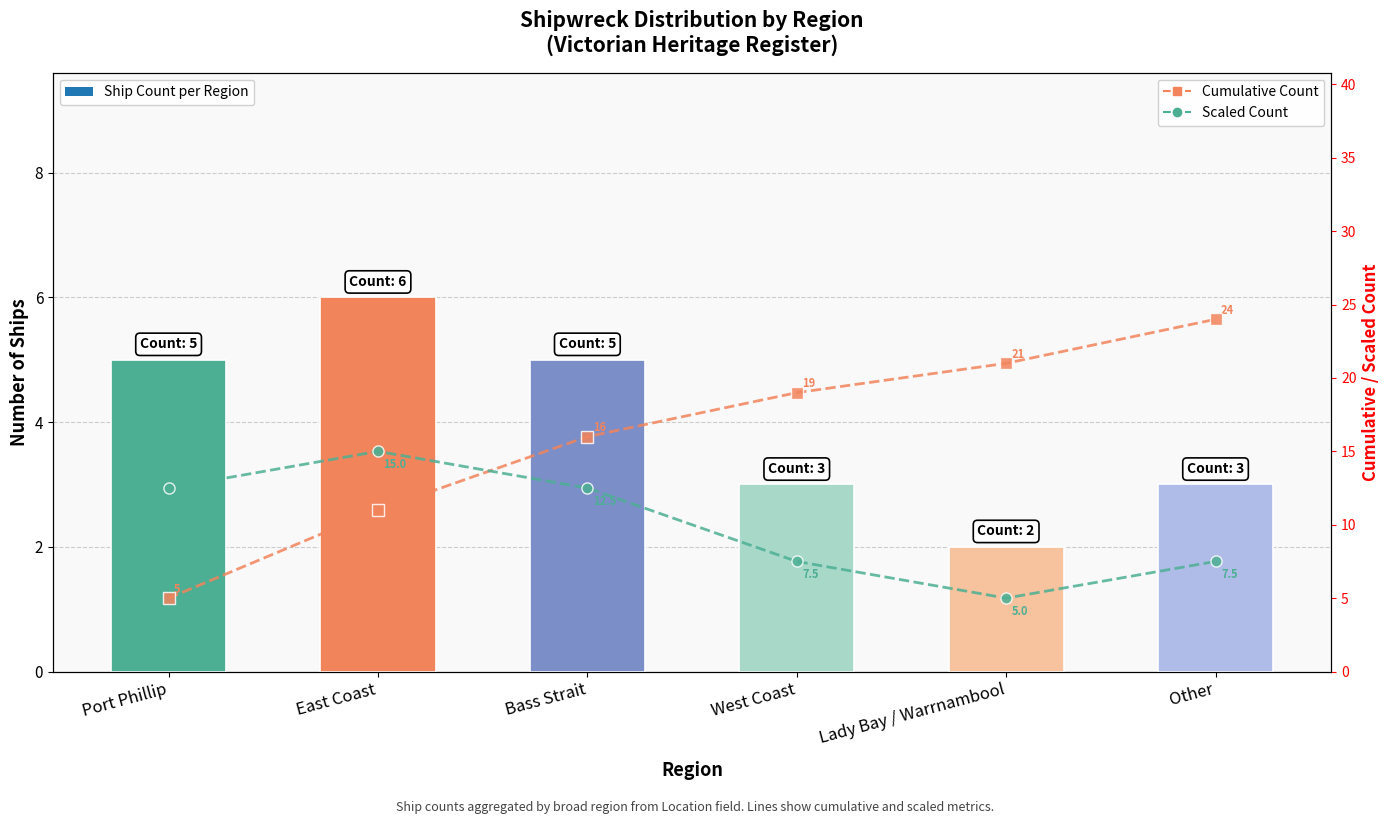

Are the bars horizontal?

No